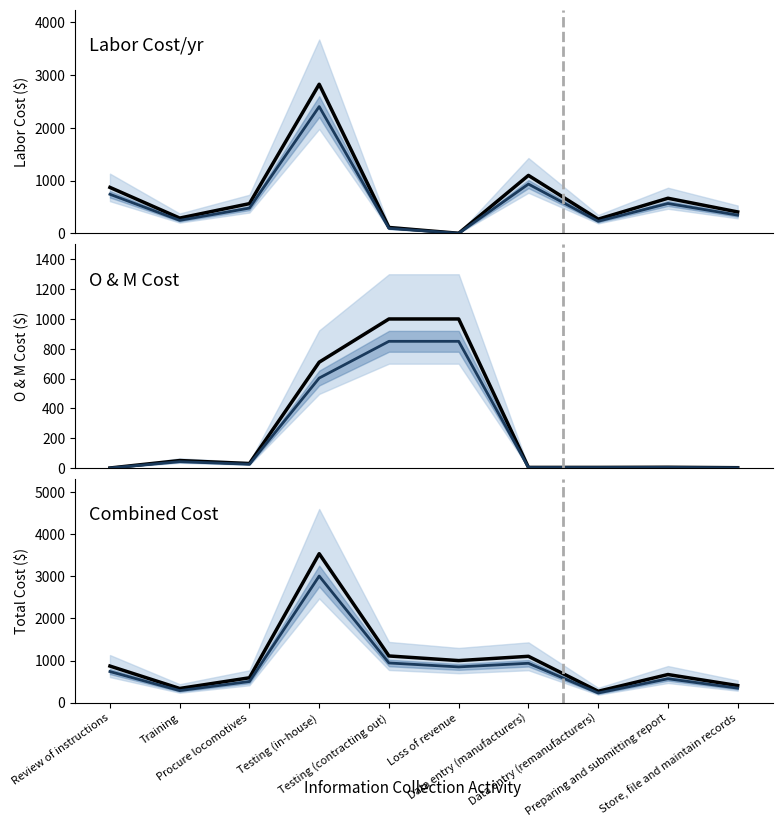

How many positive values does the Labor Cost/yr series have?

9